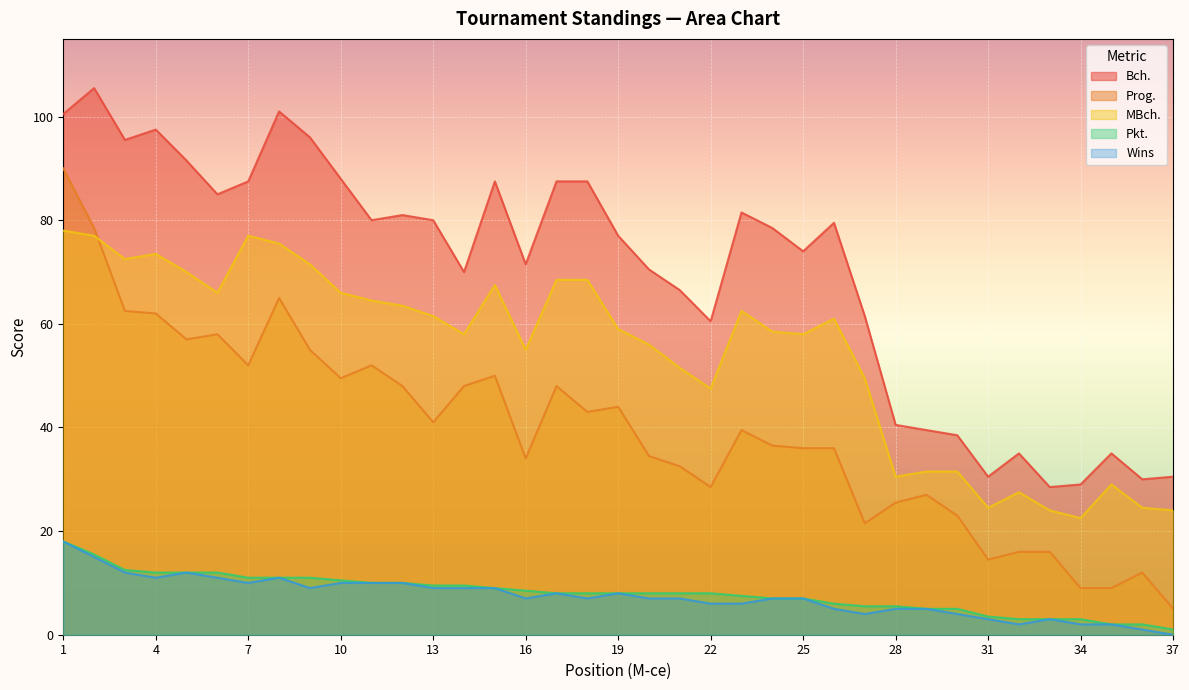

Rank the categories by Pkt. value from lowest to highest.

37, 35, 36, 32, 33, 34, 31, 29, 30, 27, 28, 26, 24, 25, 23, 17, 18, 19, 20, 21, 22, 16, 15, 13, 14, 11, 12, 10, 7, 8, 9, 4, 5, 6, 3, 2, 1